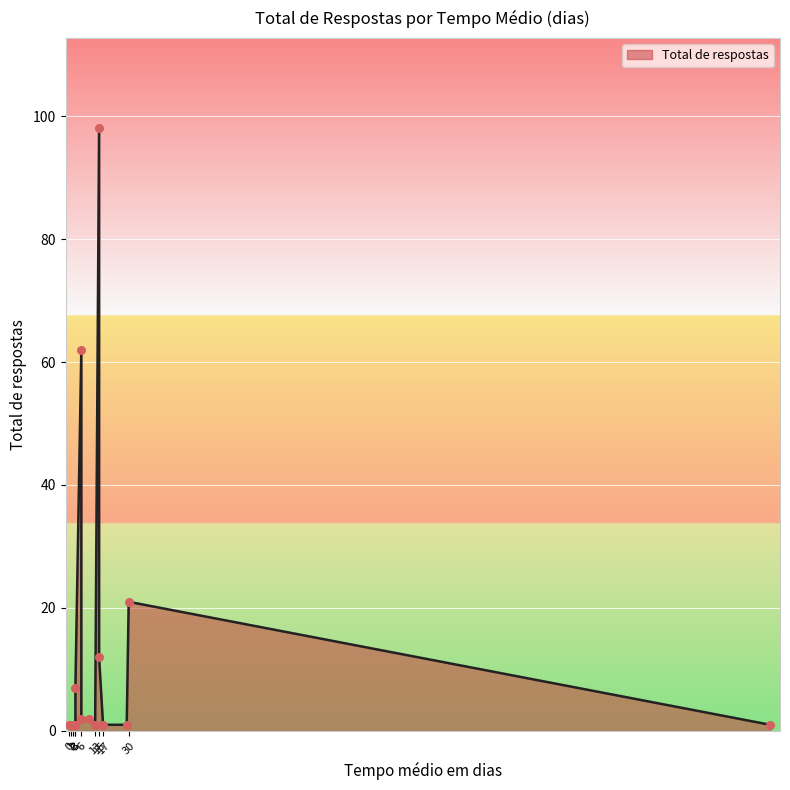

What is the change in value from 13 to 6?

+1